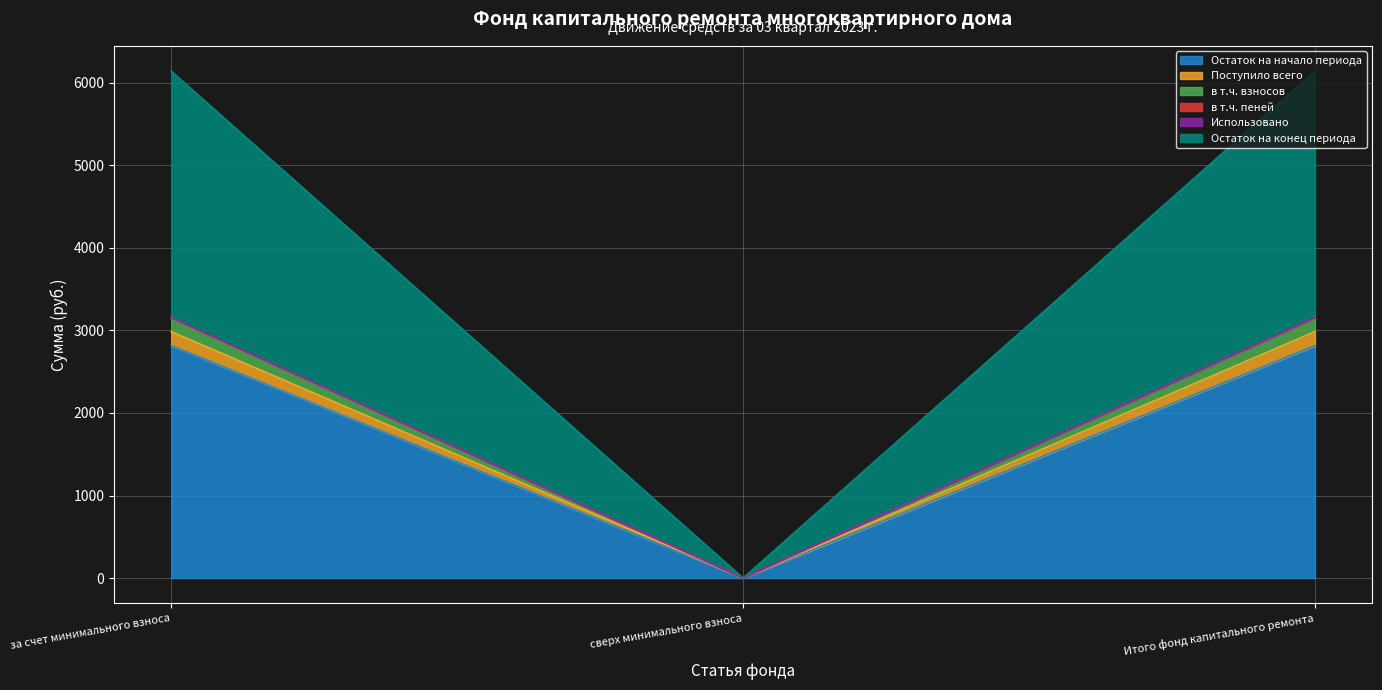

The value of Остаток на начало периода at Итого фонд капитального ремонта is 3686.9. True or false?

False